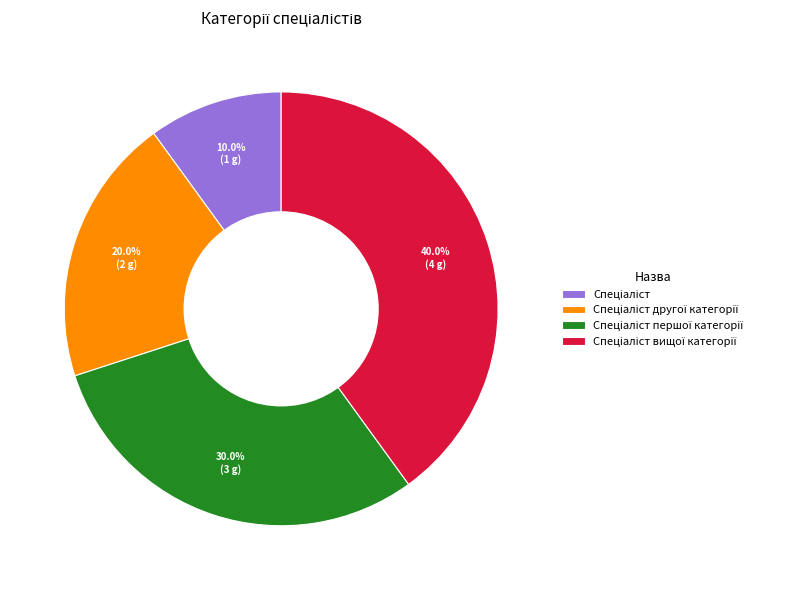

Does any single category account for the majority?

No